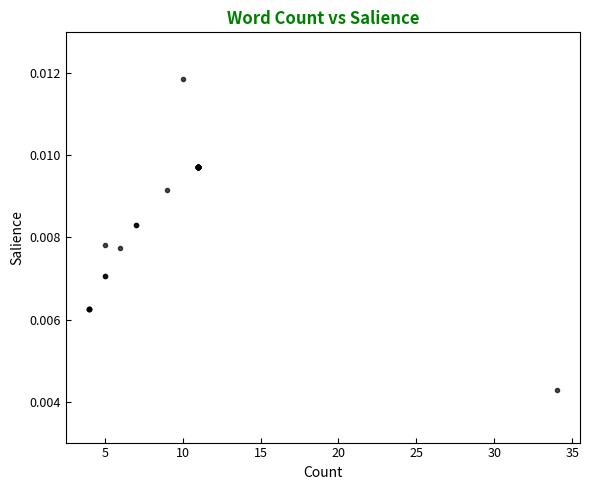

How many values are between 0 and 1?

35